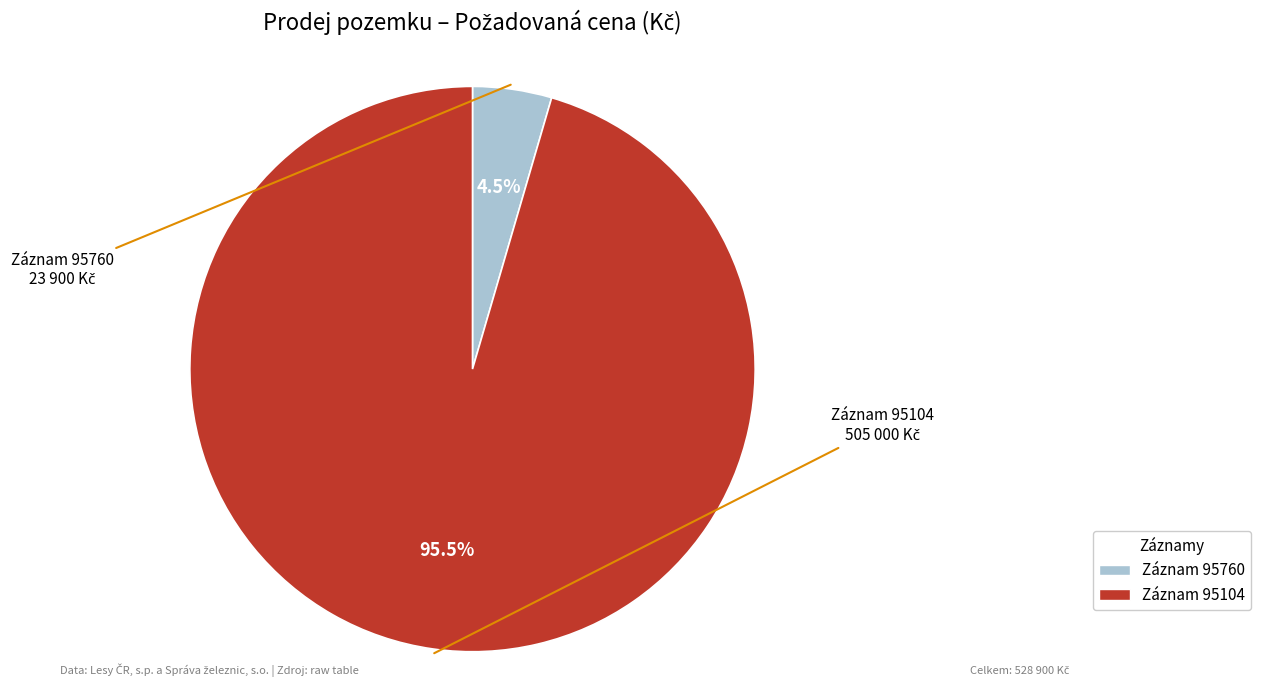

Count the number of slices in the pie.

2